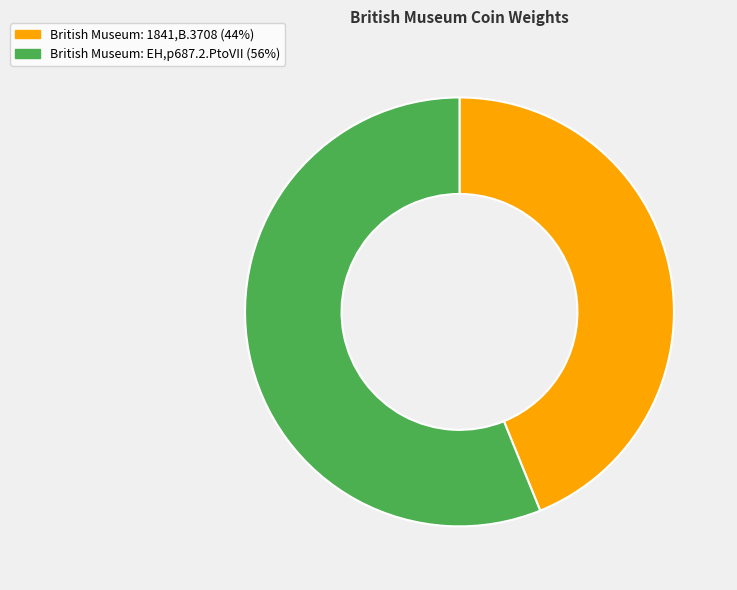

Do British Museum: EH,p687.2.PtoVII (56%) and British Museum: 1841,B.3708 (44%) together represent more than half of the pie?

Yes